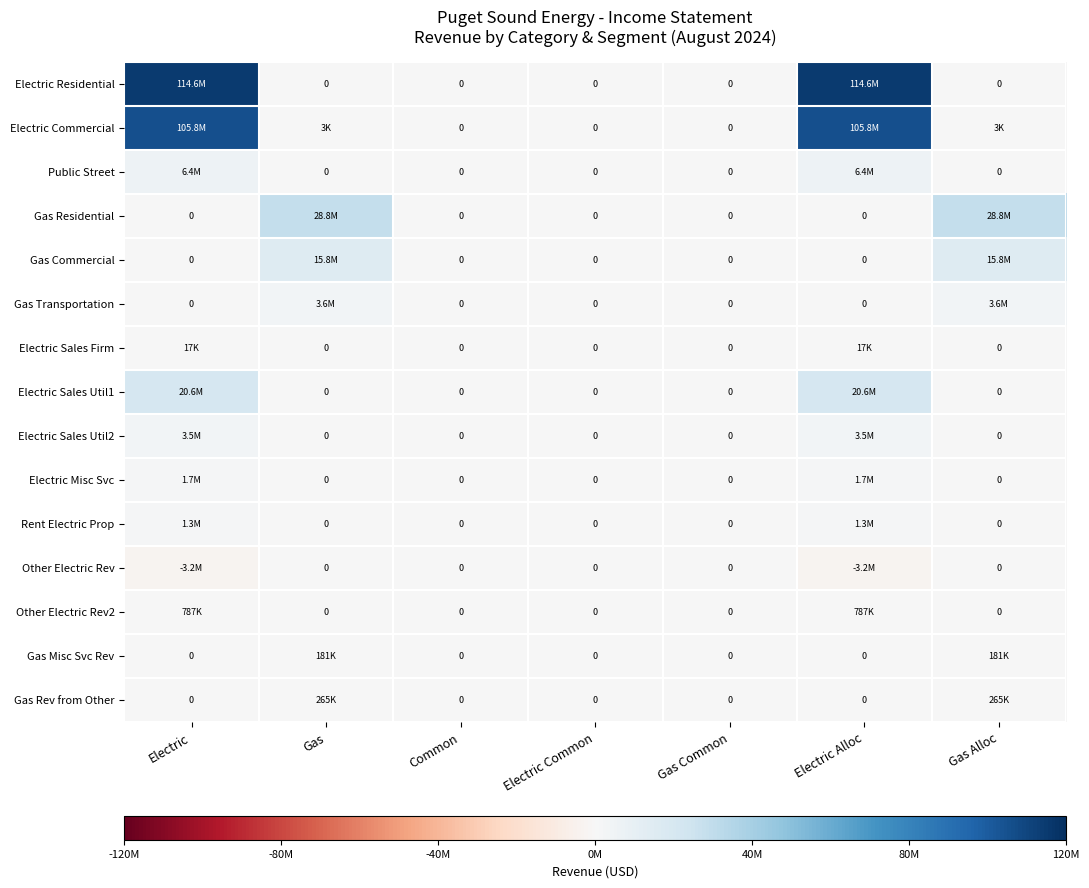

Which series has the largest range (max minus min)?

Electric Residential